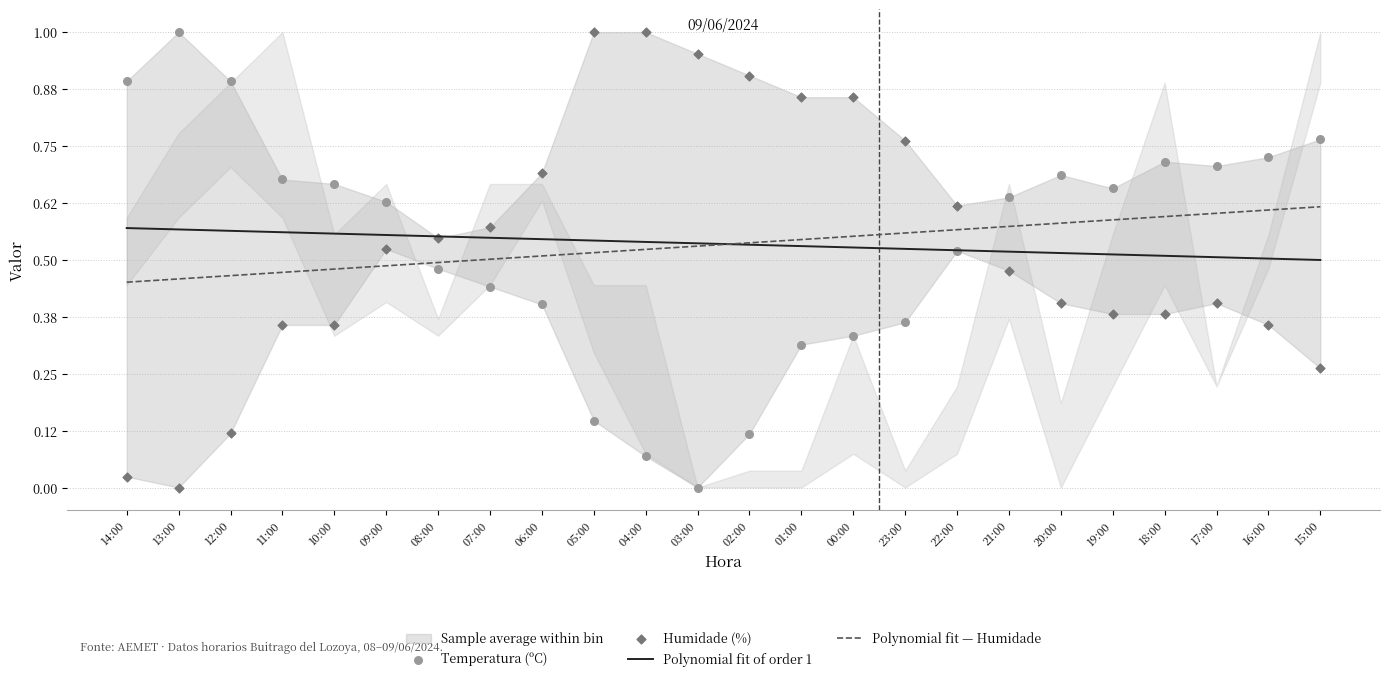

True or false: Polynomial fit — Humidade has a value of 0.9 at 19:00.

False